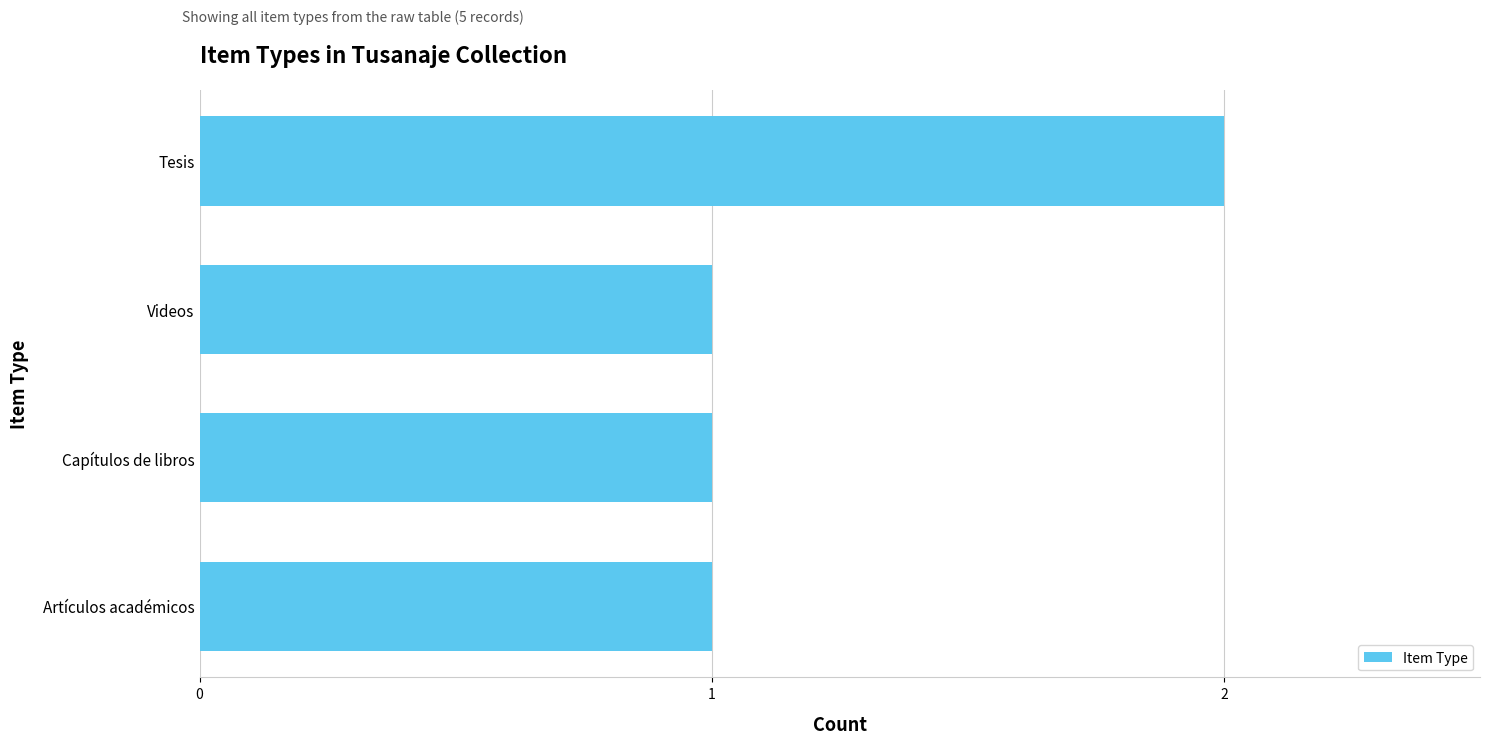

Reading top to bottom, what are all the values shown in this chart?

2	1	1	1